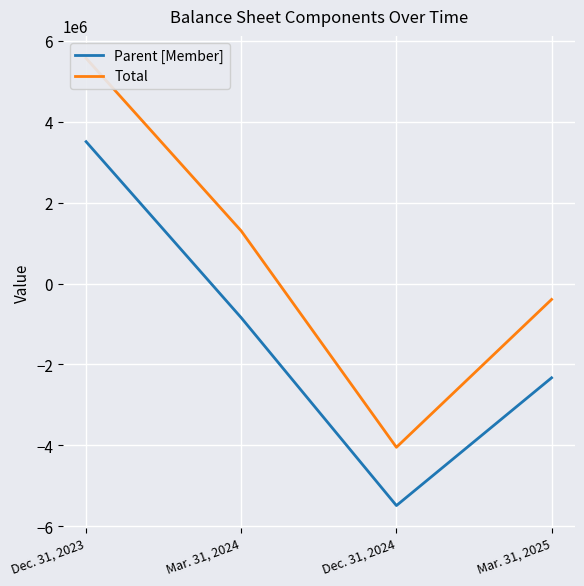

True or false: Total has a value of 7328503 at Dec. 31, 2023.

False